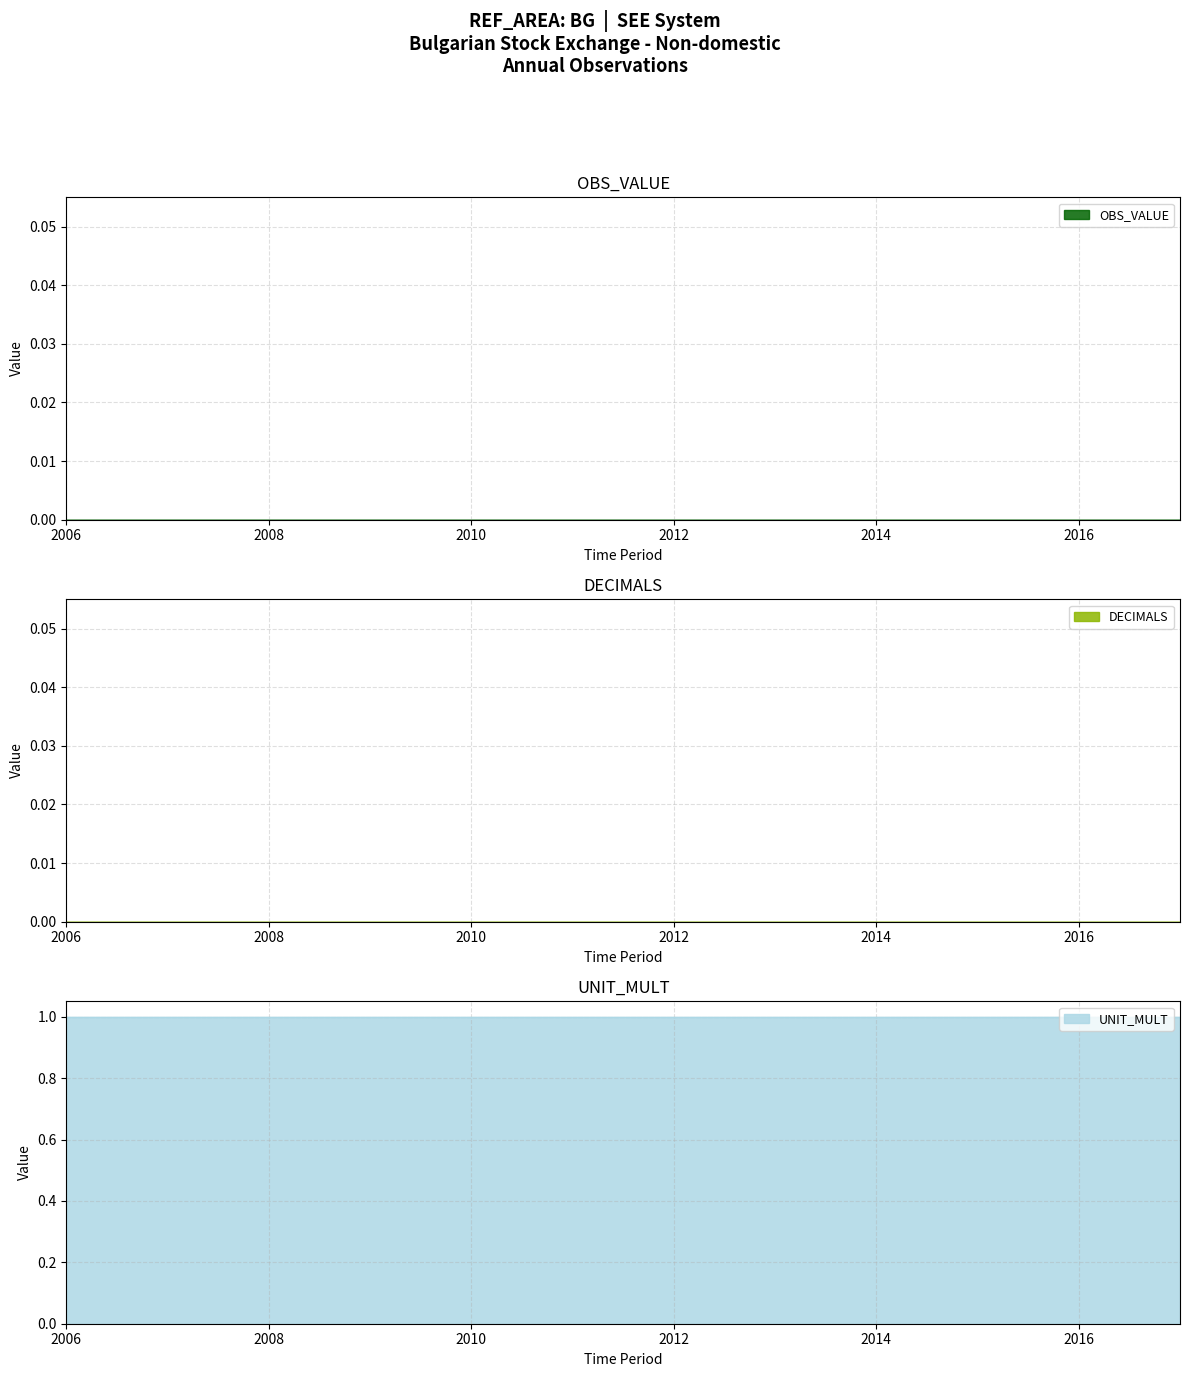

What is the sum of all UNIT_MULT values?

3